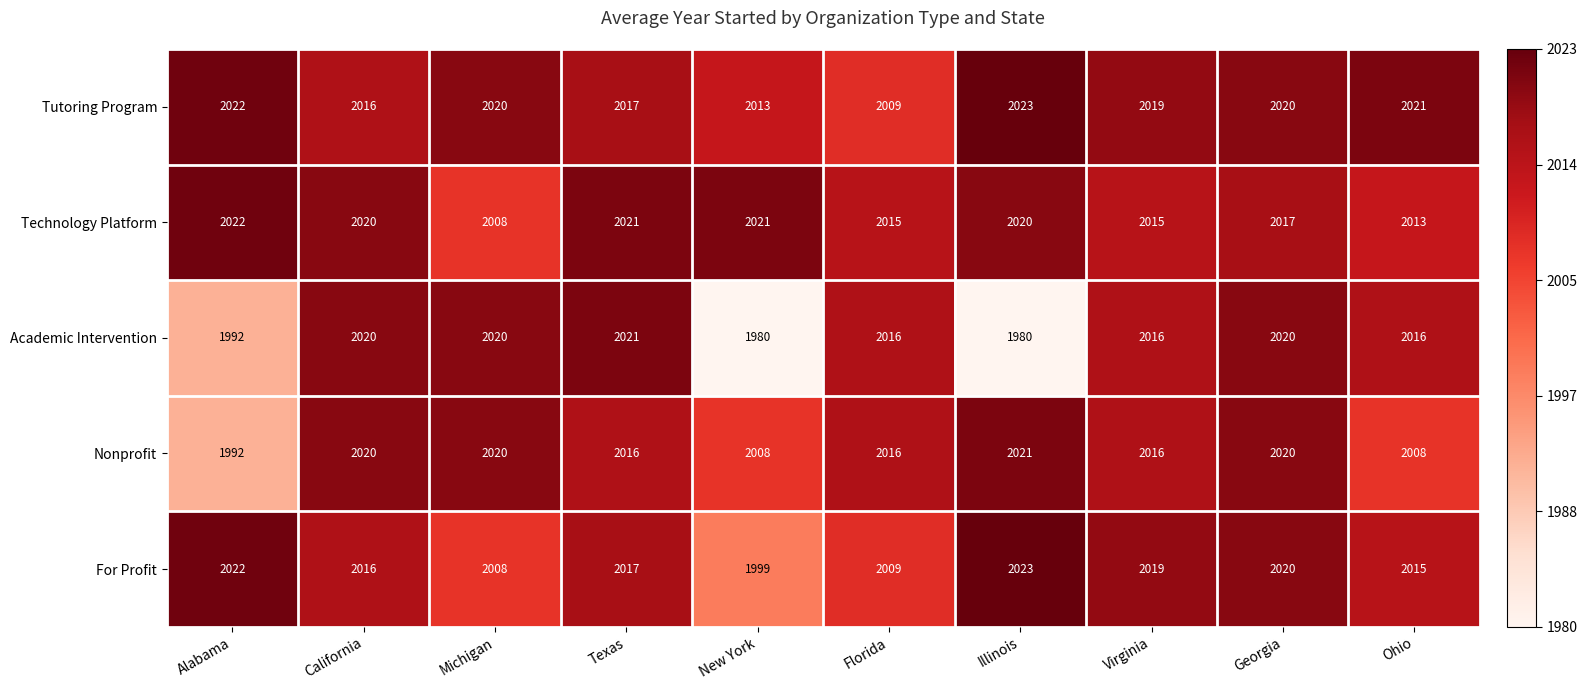

What is the average value of the Academic Intervention series?

2008